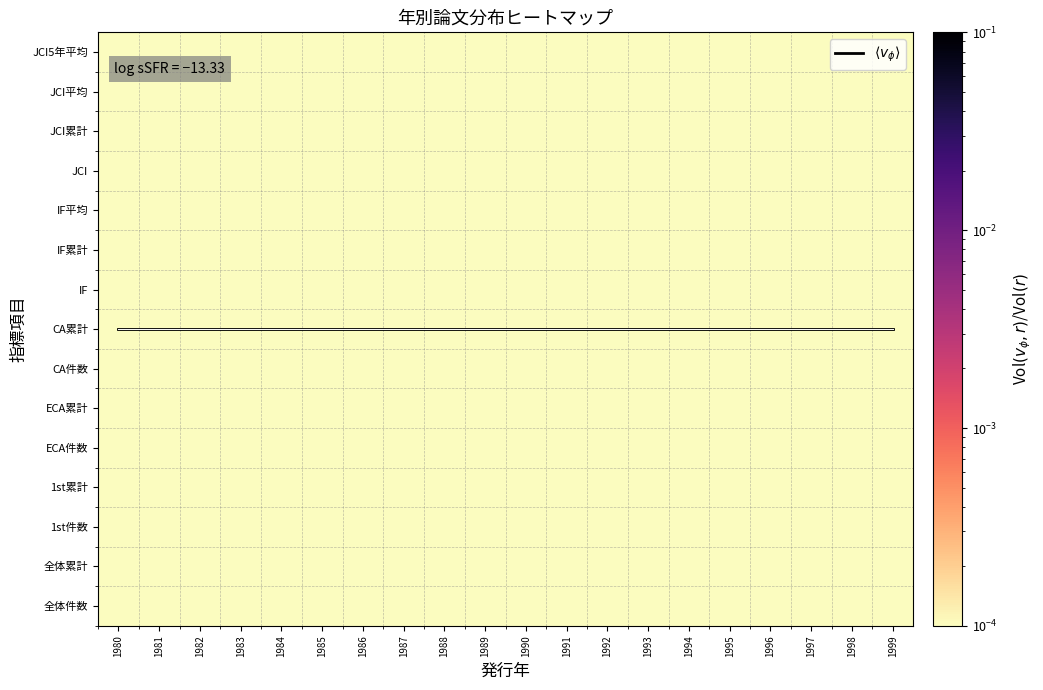

Which label corresponds to the largest value in the chart?

1980